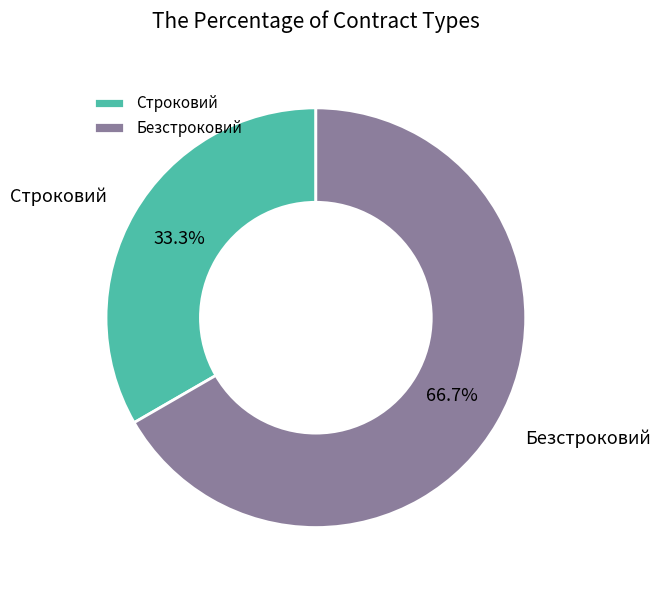

To the nearest percent, what is the difference between the largest and smallest slice percentages?

33%